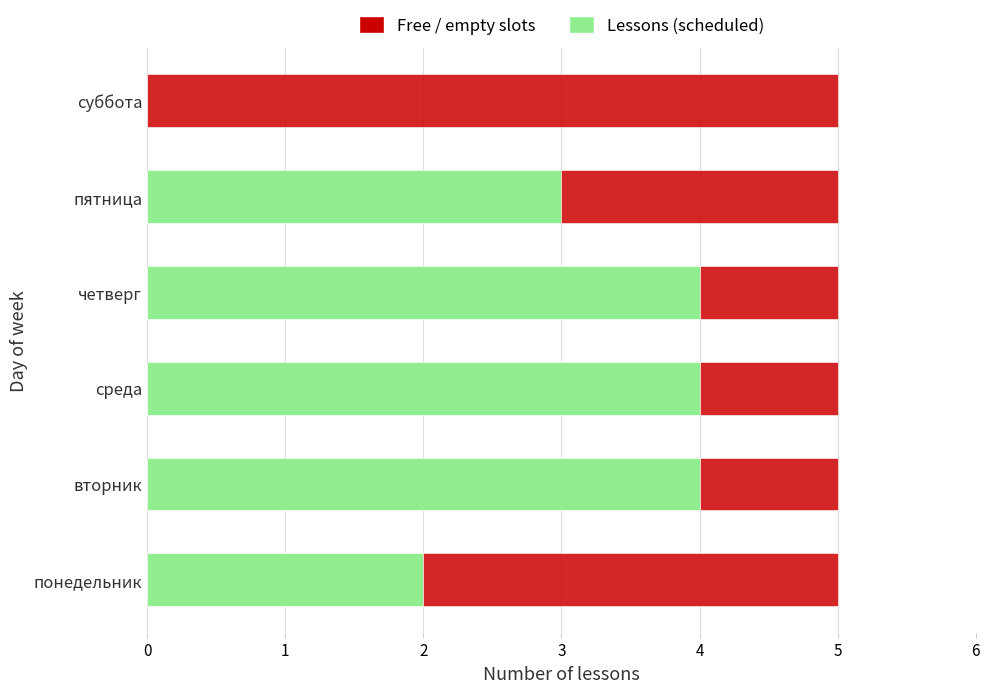

What is the sum of all Lessons (scheduled) values?

17